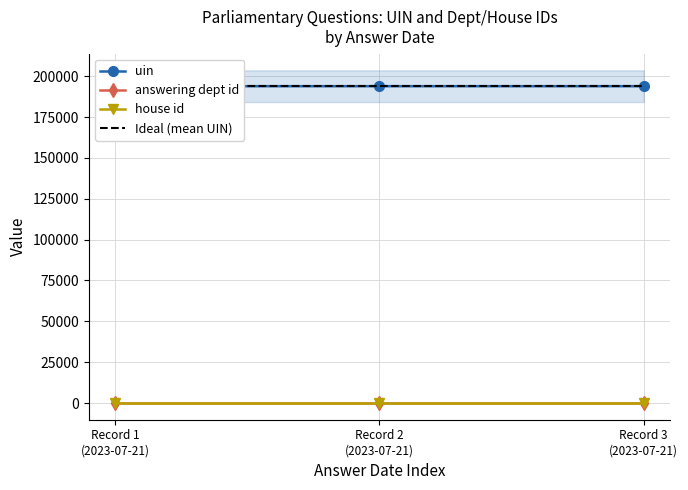

Does the chart have visible grid lines?

Yes